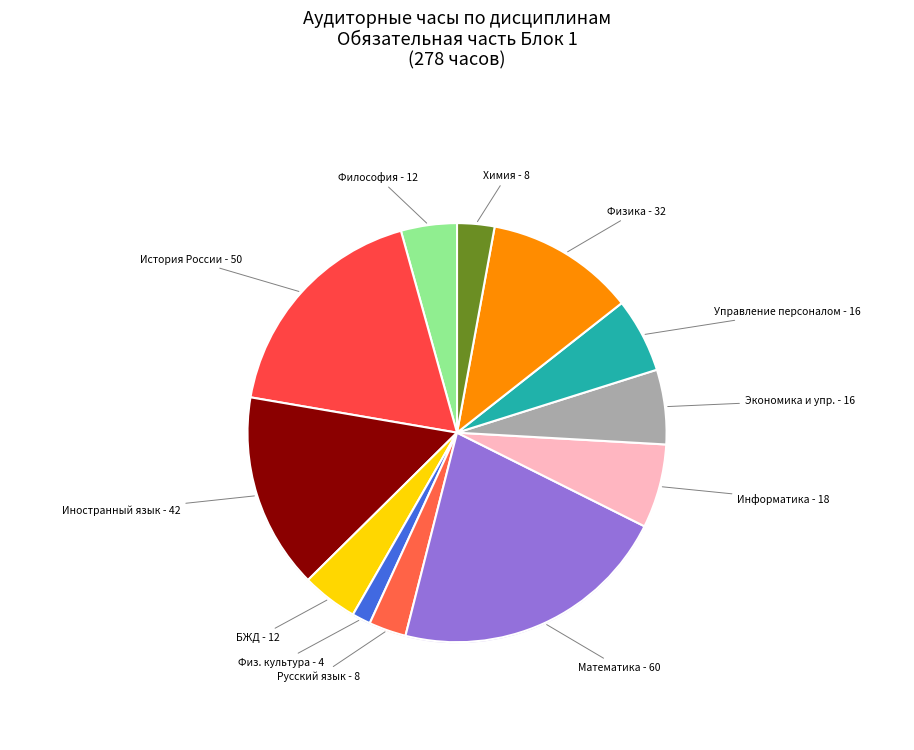

To the nearest percent, what is the combined percentage of Б1.О.08 Информатика and Б1.О.10 Управление персоналом?

12%